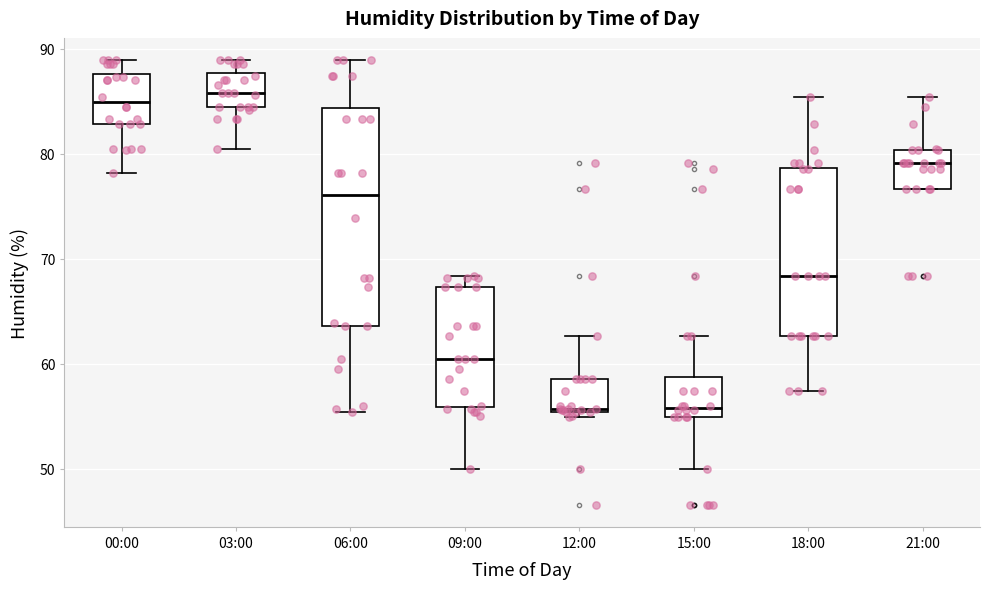

Reading left to right, transcribe this box plot: for each box, give where its median line is, the range the box spans, and where its two whiskers end, as read against the y-axis. The values are not printed on the chart, so give them approximately, as read against the axis.

00:00: median 85, box 83 to 88, whiskers 78 to 89
03:00: median 86, box 84 to 88, whiskers 80 to 89
06:00: median 76, box 64 to 84, whiskers 55 to 89
09:00: median 61, box 56 to 67, whiskers 50 to 68
12:00: median 56, box 55 to 59, whiskers 55 (just below the box's lower edge) to 63
15:00: median 56, box 55 to 59, whiskers 50 to 63
18:00: median 68, box 63 to 79, whiskers 57 to 85
21:00: median 79, box 77 to 80, whiskers 77 to 85